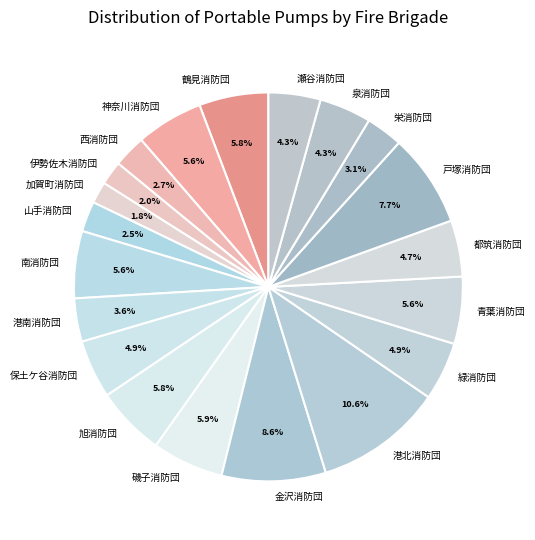

To the nearest percent, what is the difference between the largest and smallest slice percentages?

9%